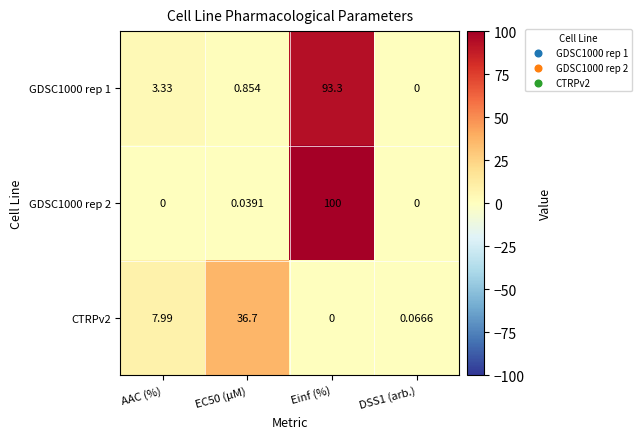

Is the value of CTRPv2 at AAC (%) greater than the value of GDSC1000 rep 2 at Einf (%)?

No